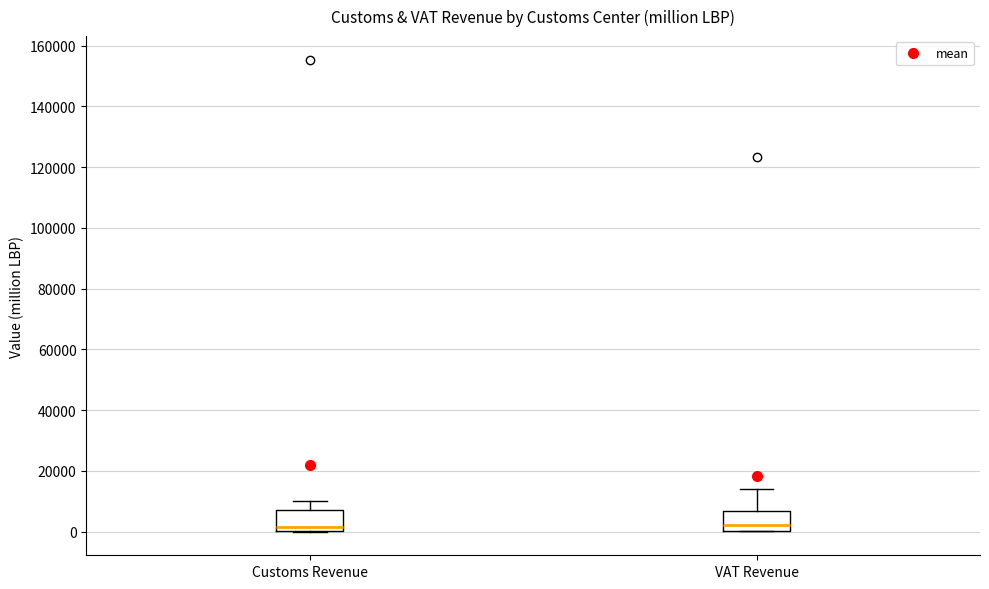

Reading left to right, transcribe this box plot: for each box, give where its median line is, the range the box spans, and where its two whiskers end, as read against the y-axis. The values are not printed on the chart, so give them approximately, as read against the axis.

Customs Revenue: median 2000, box 0 to 6000, whiskers 0 to 10000
VAT Revenue: median 2000, box 0 to 6000, whiskers 0 to 14000